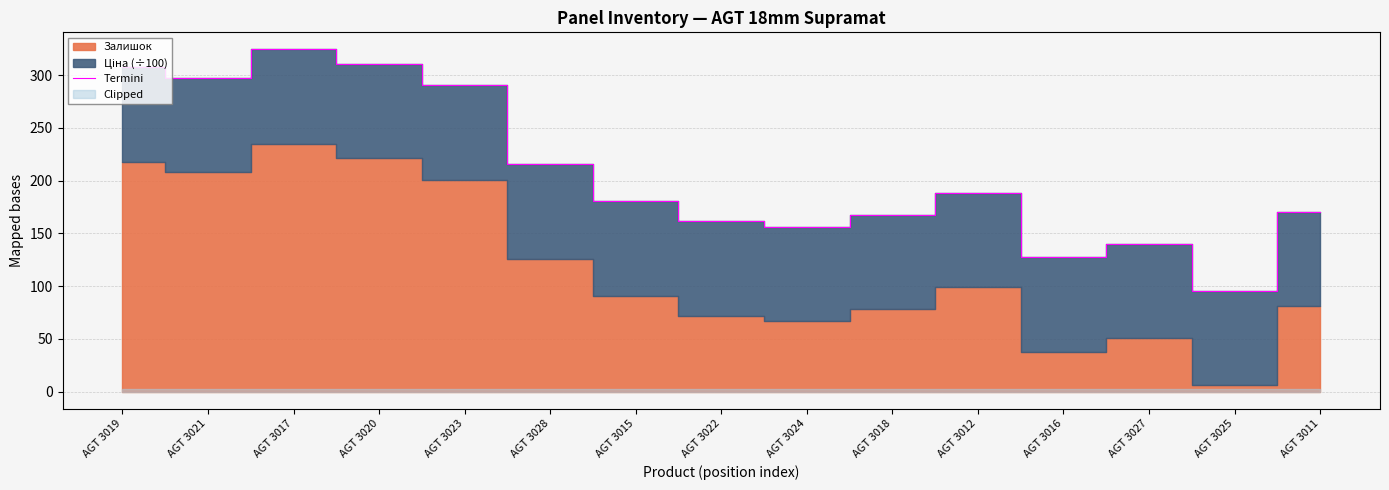

What is the sum of the values at AGT 3020 and AGT 3017?

634.7